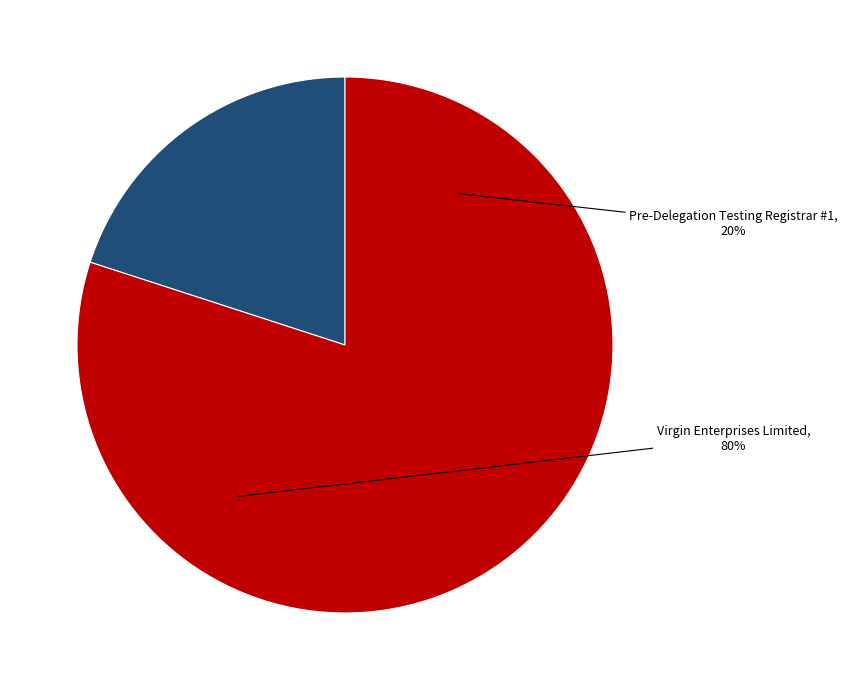

Which category has the smallest portion of the pie?

Pre-Delegation Testing Registrar #1